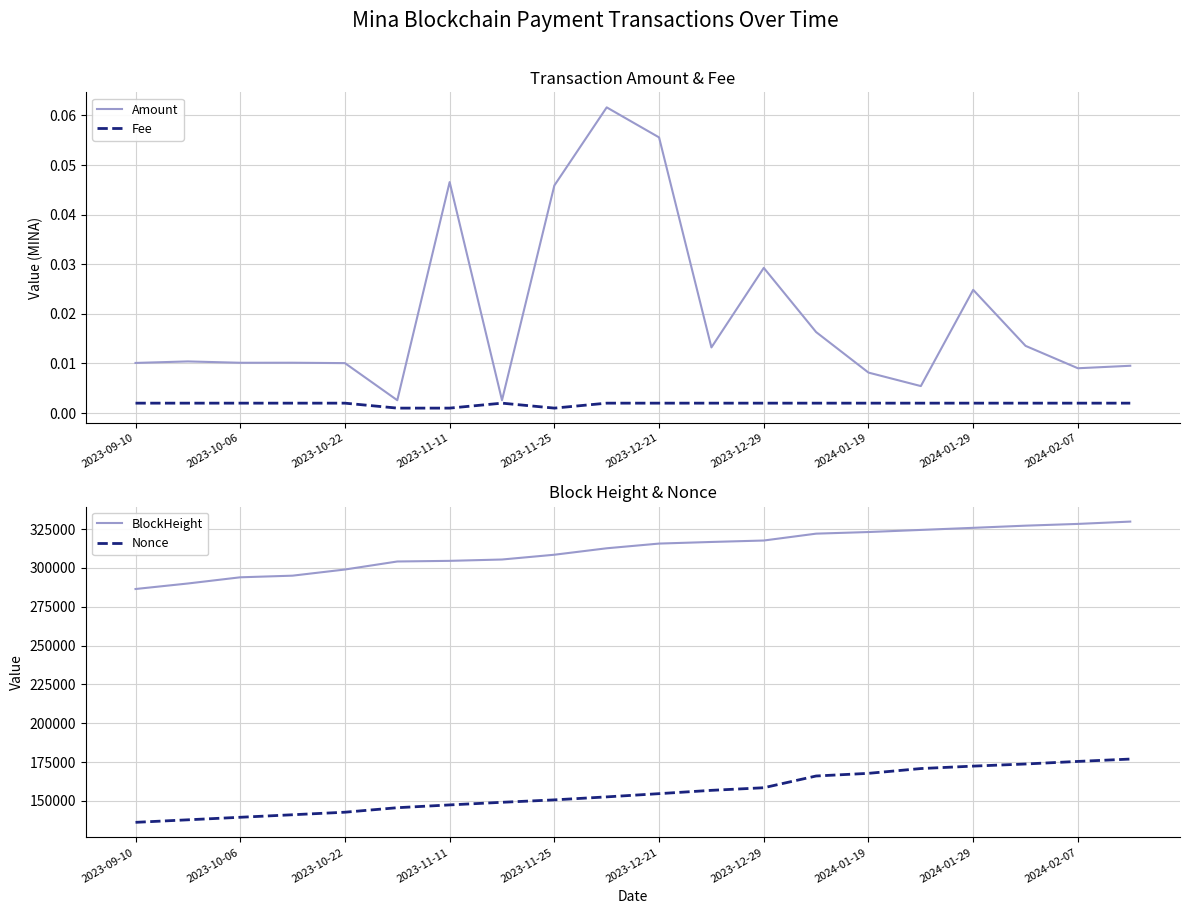

True or false: Nonce and BlockHeight cross at least once.

False